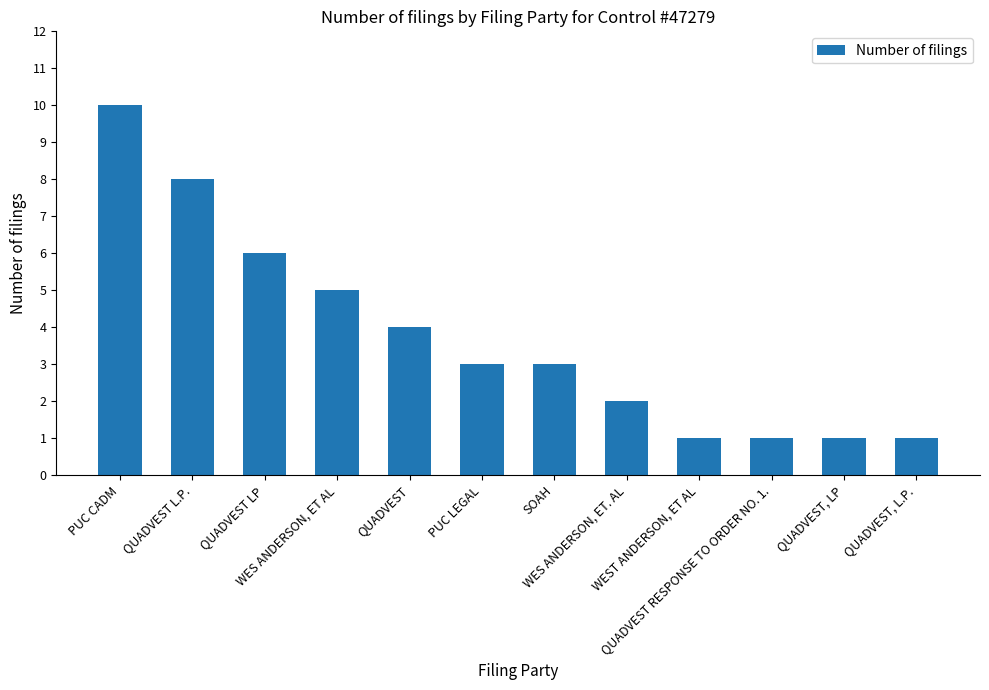

The value at PUC CADM is 10. True or false?

True